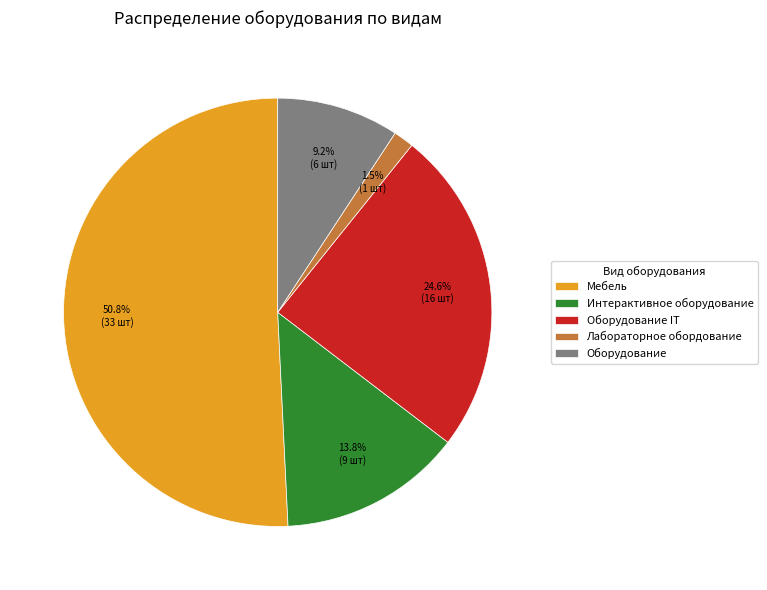

Do Интерактивное оборудование and Оборудование together represent more than half of the pie?

No